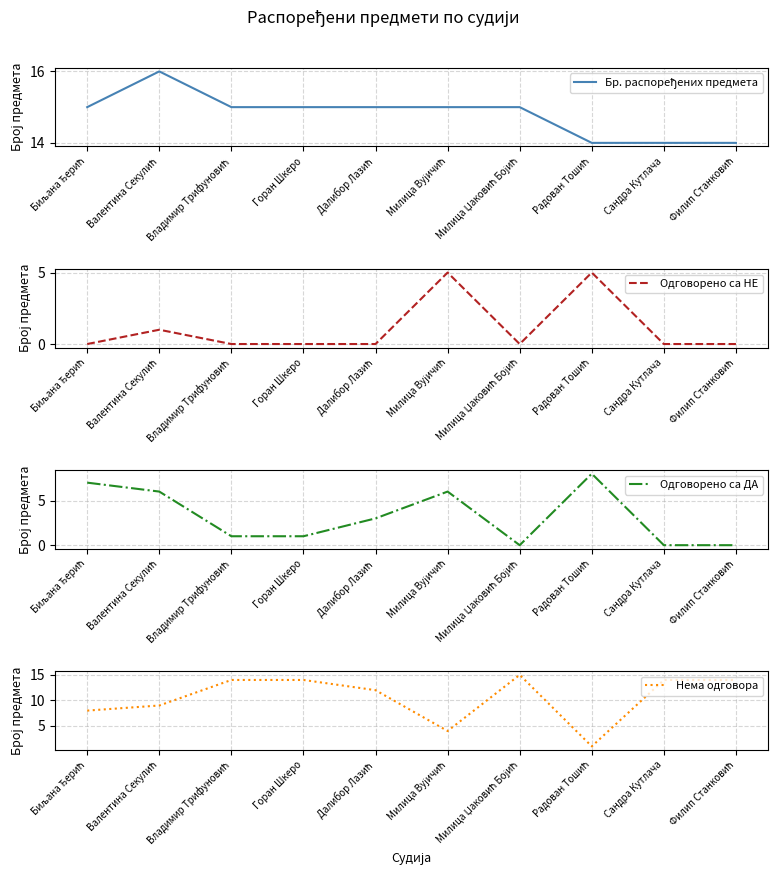

How many lines are shown in the chart?

4